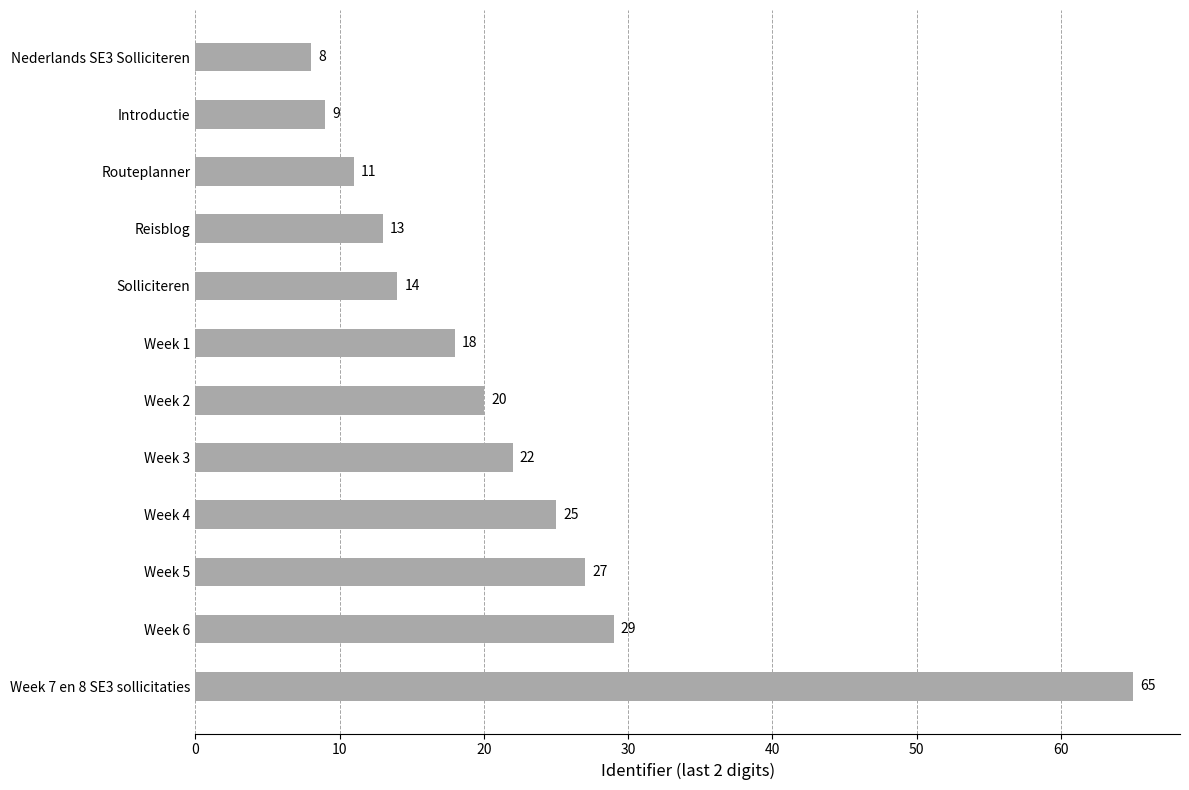

How many categories are shown in the chart?

12